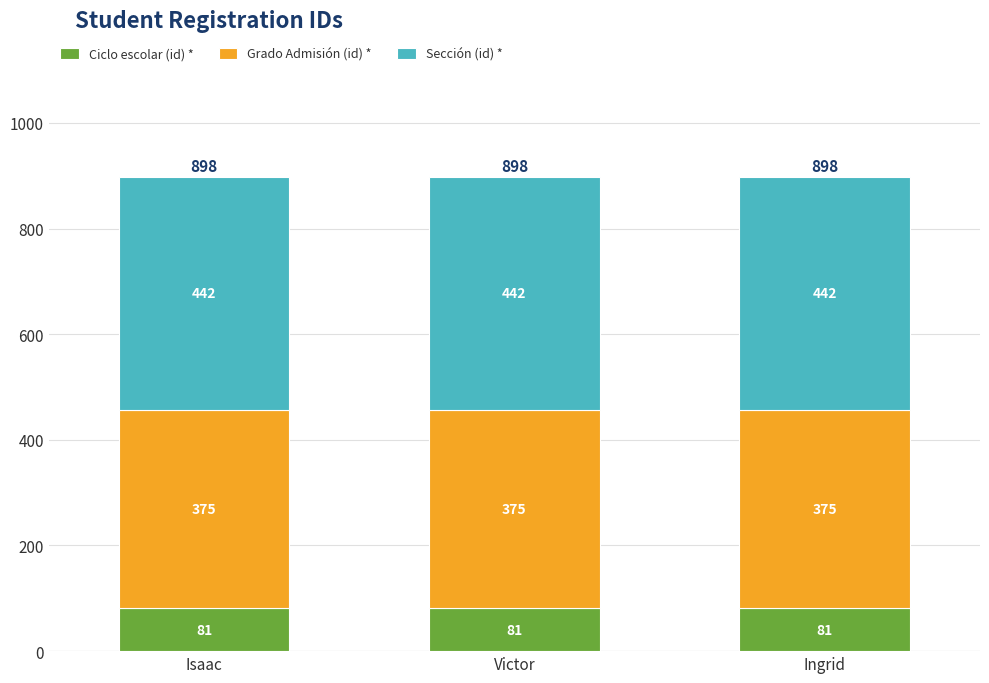

What is the sum of the Ciclo escolar (id) * values at Isaac and Victor?

162